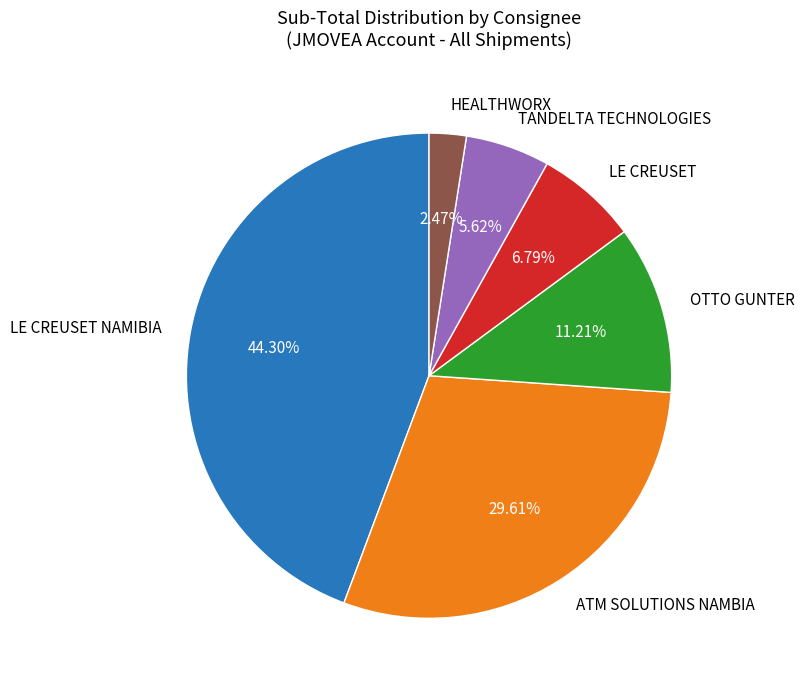

Combined, do OTTO GUNTER and TANDELTA TECHNOLOGIES account for over 50%?

No